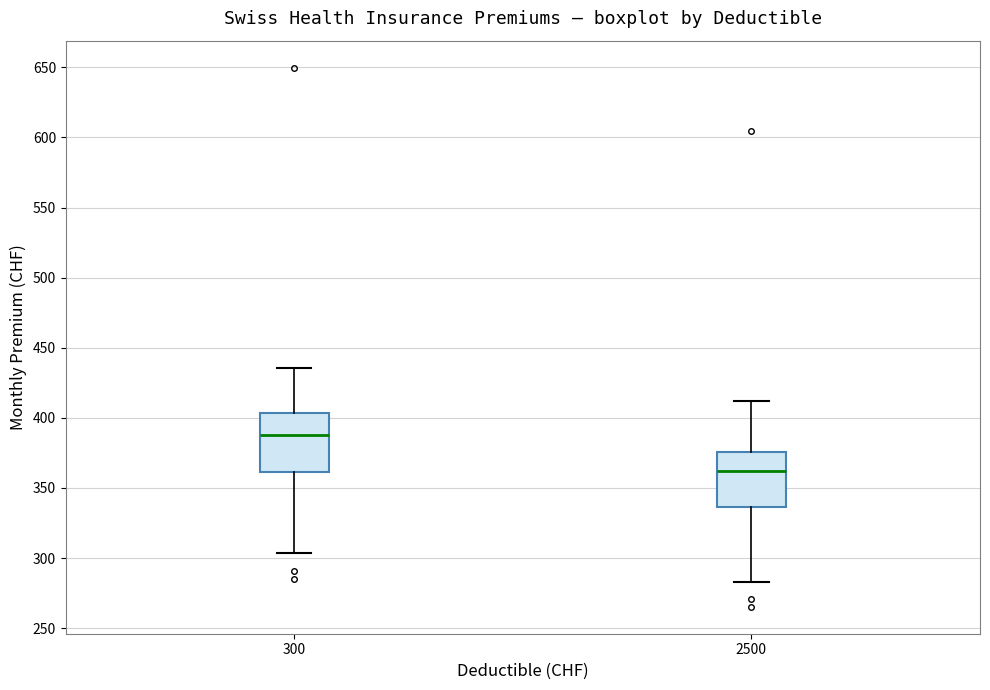

Where is the upper edge of the box at x = 300 on the y-axis? The values are not printed on the chart, so give them approximately, as read against the axis.

405